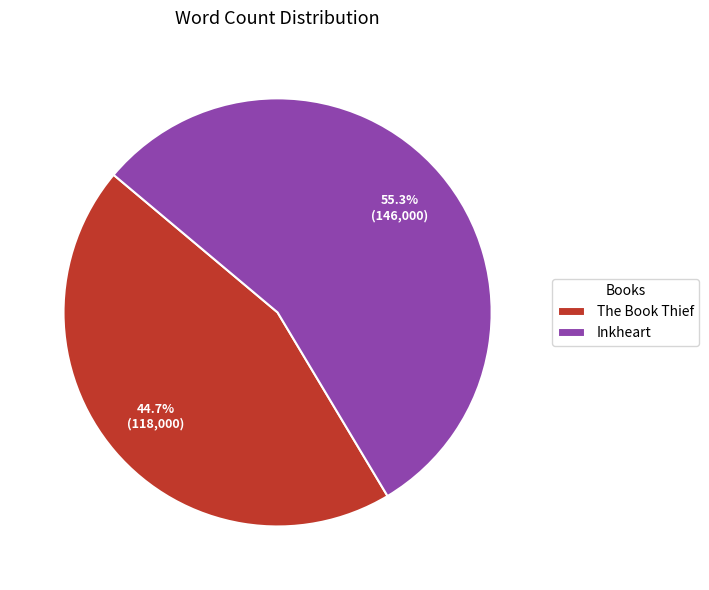

Which category accounts for the majority?

Inkheart